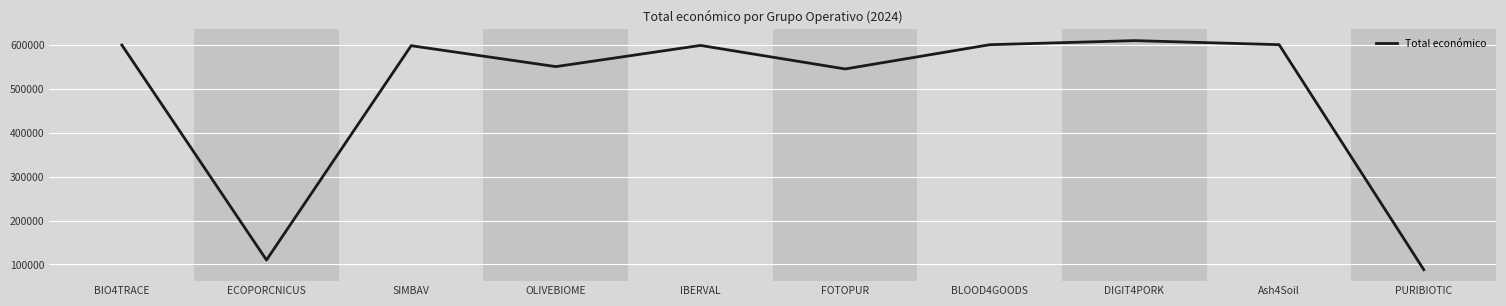

Does the chart display data point markers on the line(s)?

No